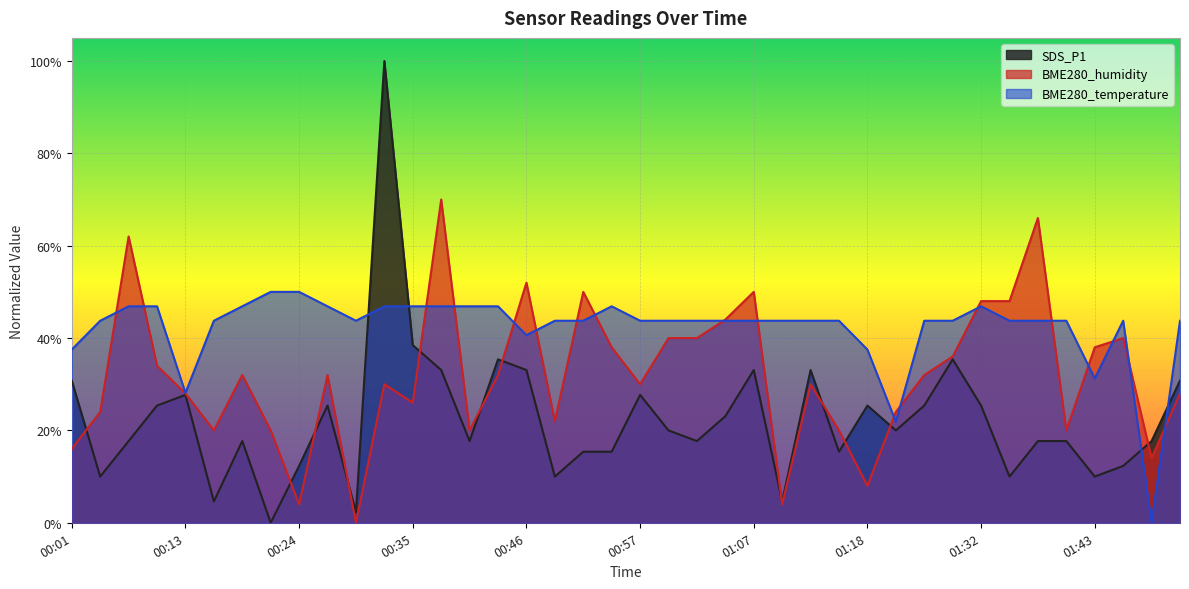

True or false: BME280_humidity and SDS_P1 intersect in this chart.

True